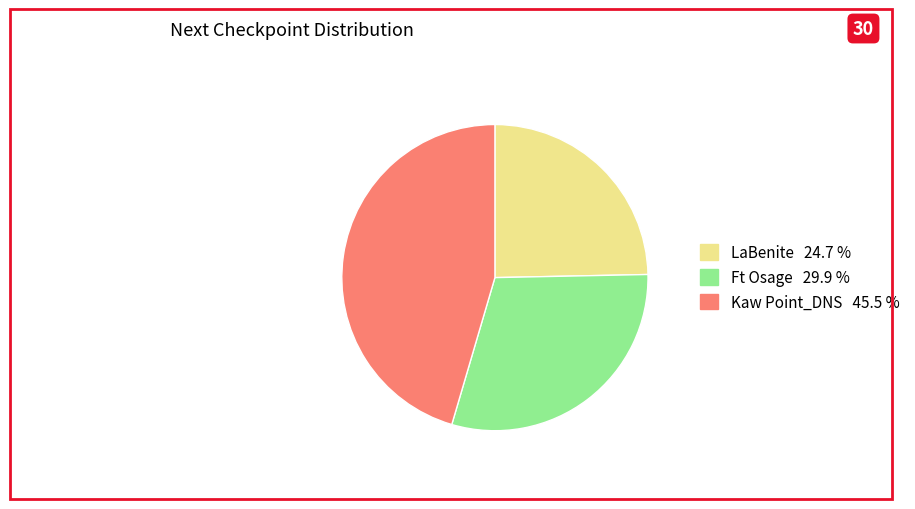

Between Kaw Point_DNS and LaBenite, which is larger?

Kaw Point_DNS